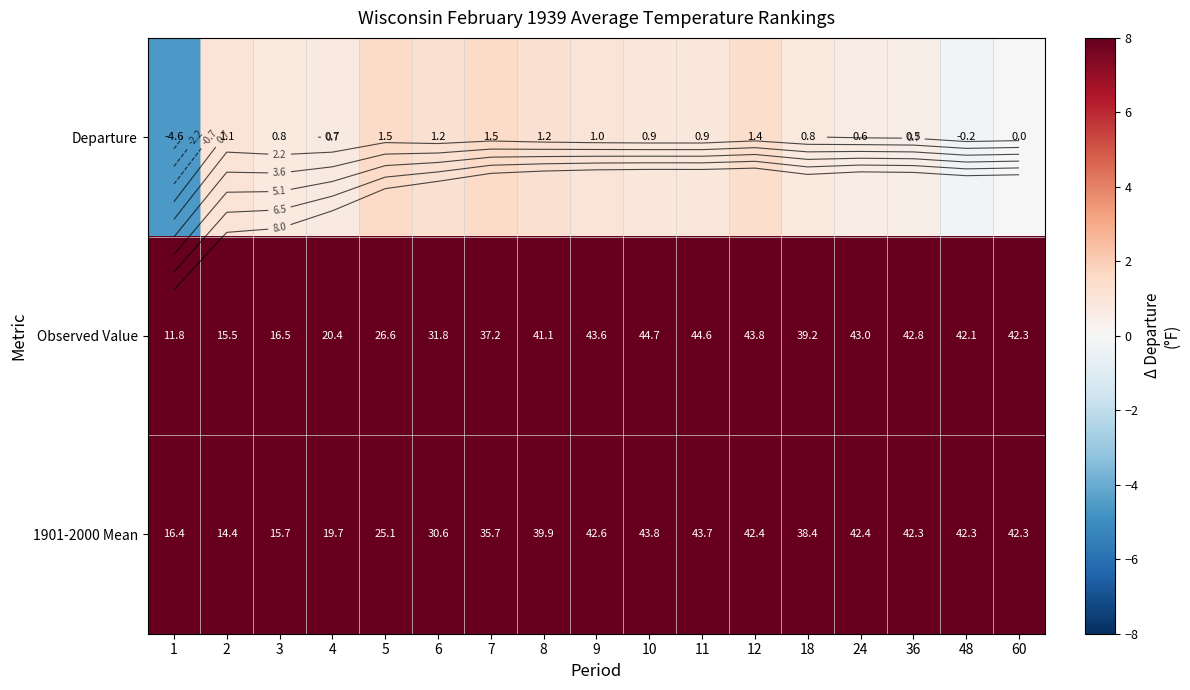

What is the sum of all 1901-2000 Mean values?

577.7